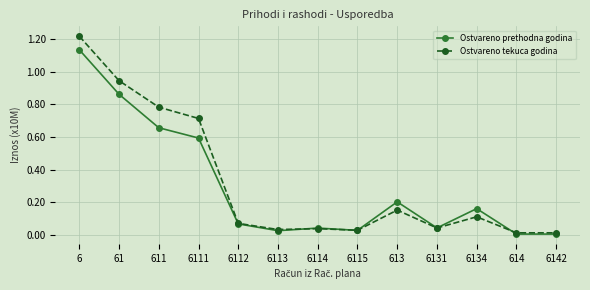

Which category has the highest value in the Ostvareno tekuca godina series?

6